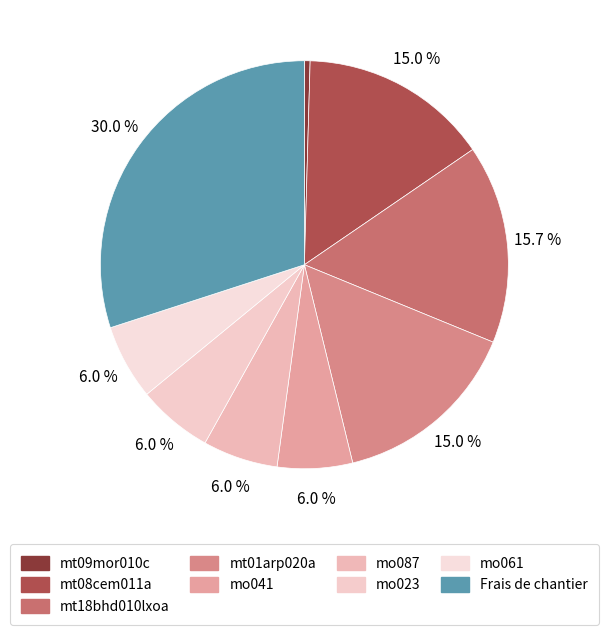

To the nearest percent, what is the difference between the Frais de chantier and mt18bhd010lxoa slice percentages?

14%